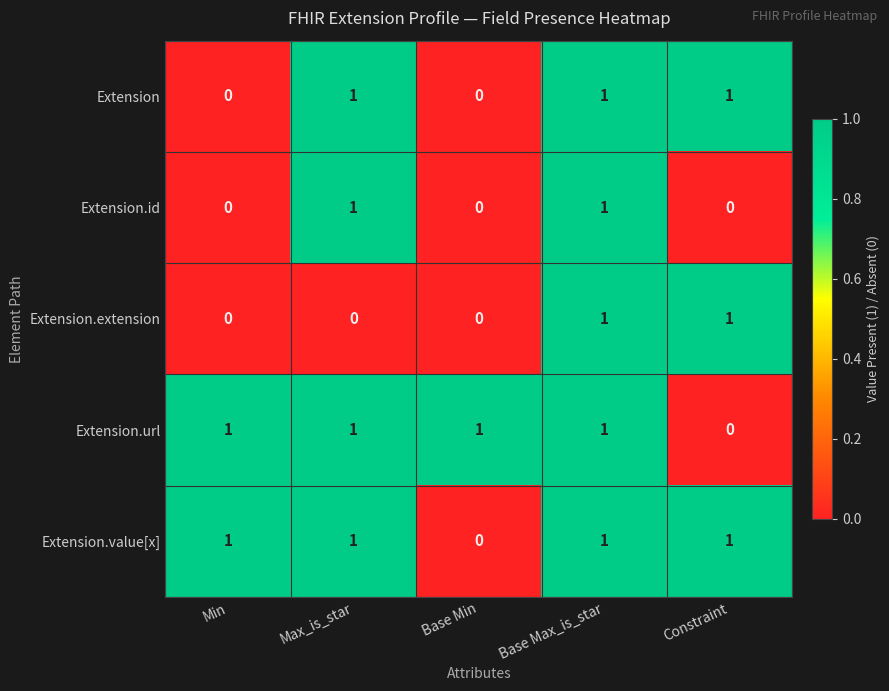

The Extension.url series shows 1 at Max_is_star. True or false?

True